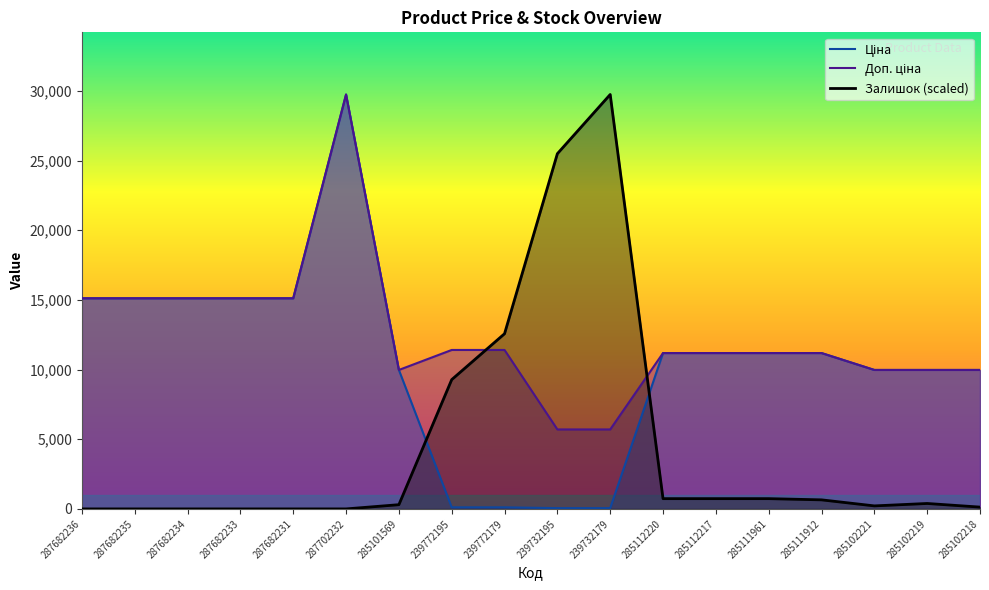

At which label does Залишок first exceed 390?

239772195